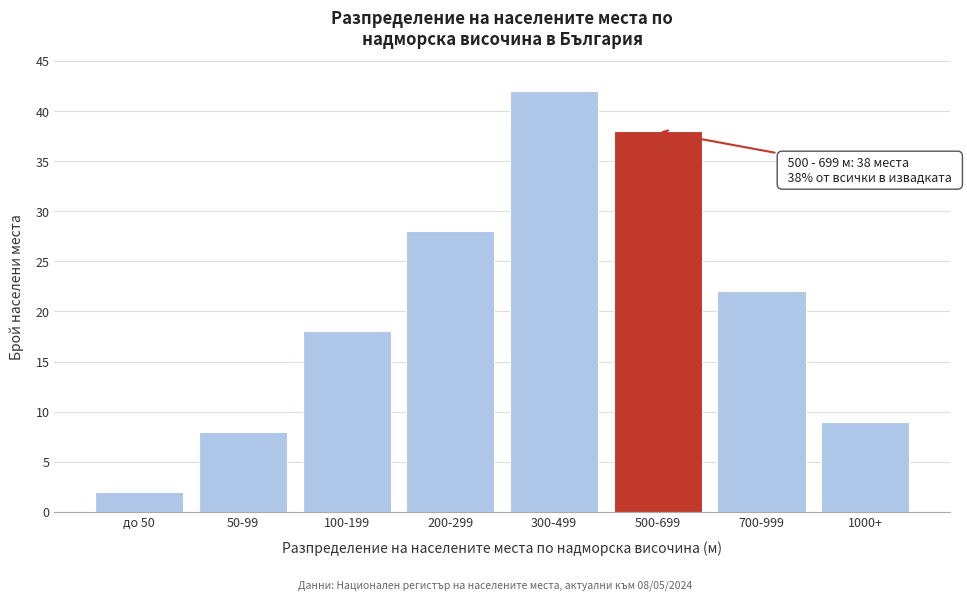

Reading left to right, list all the values displayed in this chart.

2	8	18	28	42	38	22	9